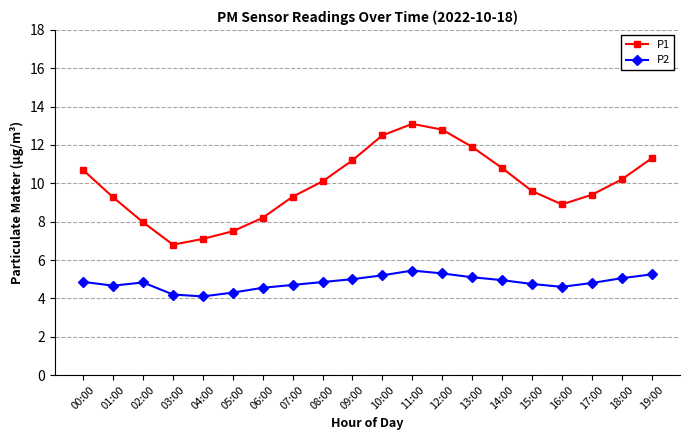

The P1 series shows 5.0 at 00:00. True or false?

False